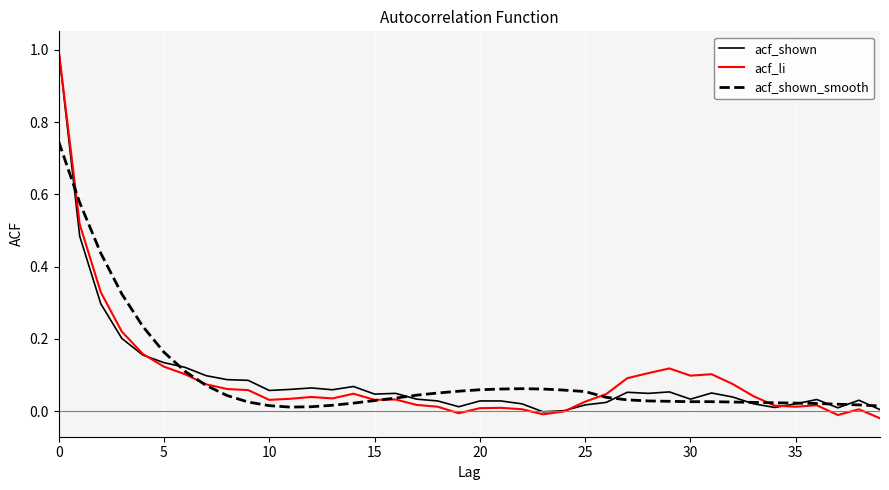

What is the maximum value shown in the chart?

1.0